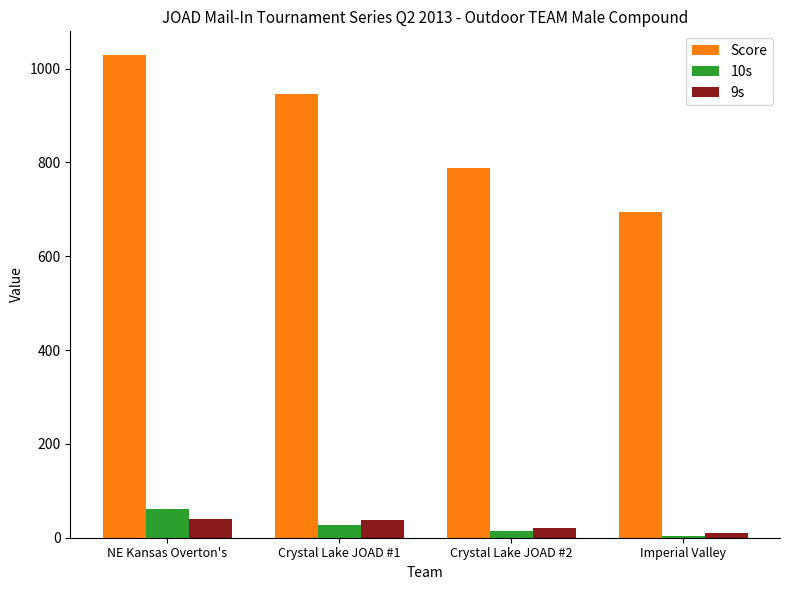

At which label does Score reach its peak?

NE Kansas Overton's